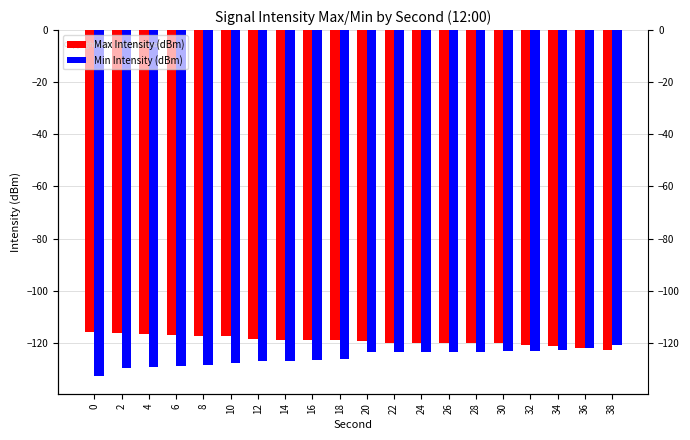

What is the sum of the Max Intensity (dBm) values at 14 and 24?

-238.7